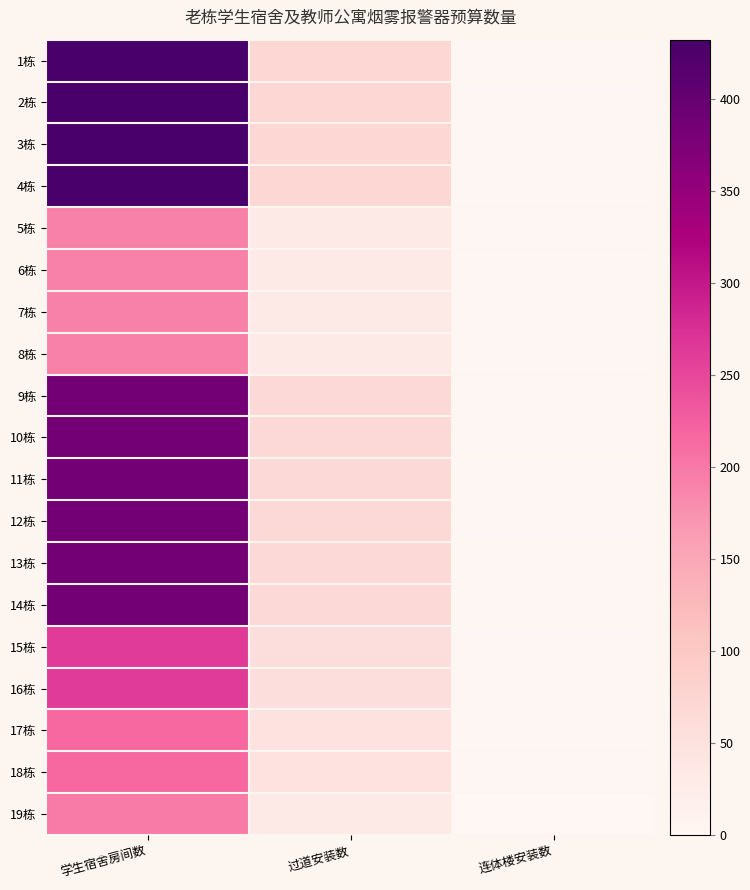

Reading right to left, transcribe all the data shown in this chart.

1栋: 连体楼安装数=2	过道安装数=72	学生宿舍房间数=432
2栋: 连体楼安装数=2	过道安装数=72	学生宿舍房间数=432
3栋: 连体楼安装数=2	过道安装数=72	学生宿舍房间数=432
4栋: 连体楼安装数=2	过道安装数=72	学生宿舍房间数=432
5栋: 连体楼安装数=2	过道安装数=30	学生宿舍房间数=192
6栋: 连体楼安装数=2	过道安装数=30	学生宿舍房间数=192
7栋: 连体楼安装数=2	过道安装数=30	学生宿舍房间数=192
8栋: 连体楼安装数=2	过道安装数=30	学生宿舍房间数=192
9栋: 连体楼安装数=2	过道安装数=66	学生宿舍房间数=384
10栋: 连体楼安装数=2	过道安装数=66	学生宿舍房间数=384
11栋: 连体楼安装数=2	过道安装数=66	学生宿舍房间数=384
12栋: 连体楼安装数=2	过道安装数=66	学生宿舍房间数=384
13栋: 连体楼安装数=2	过道安装数=66	学生宿舍房间数=384
14栋: 连体楼安装数=2	过道安装数=66	学生宿舍房间数=384
15栋: 连体楼安装数=2	过道安装数=54	学生宿舍房间数=263
16栋: 连体楼安装数=2	过道安装数=54	学生宿舍房间数=263
17栋: 连体楼安装数=2	过道安装数=48	学生宿舍房间数=215
18栋: 连体楼安装数=2	过道安装数=48	学生宿舍房间数=215
19栋: 连体楼安装数=0	过道安装数=30	学生宿舍房间数=198